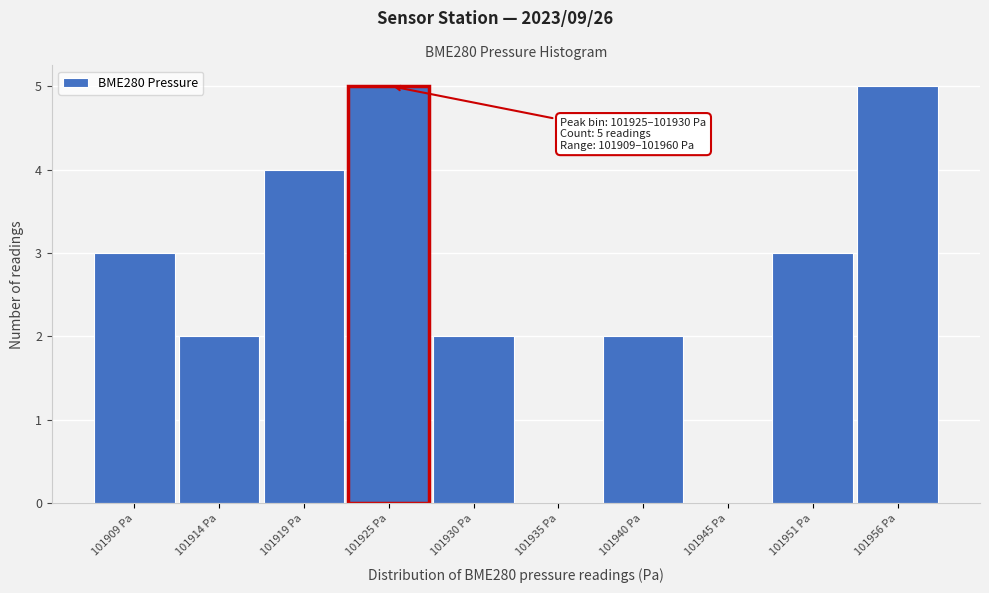

Reading left to right, list all the values displayed in this chart.

101909 Pa=3	101914 Pa=2	101919 Pa=4	101925 Pa=5	101930 Pa=2	101935 Pa=0	101940 Pa=2	101945 Pa=0	101951 Pa=3	101956 Pa=5